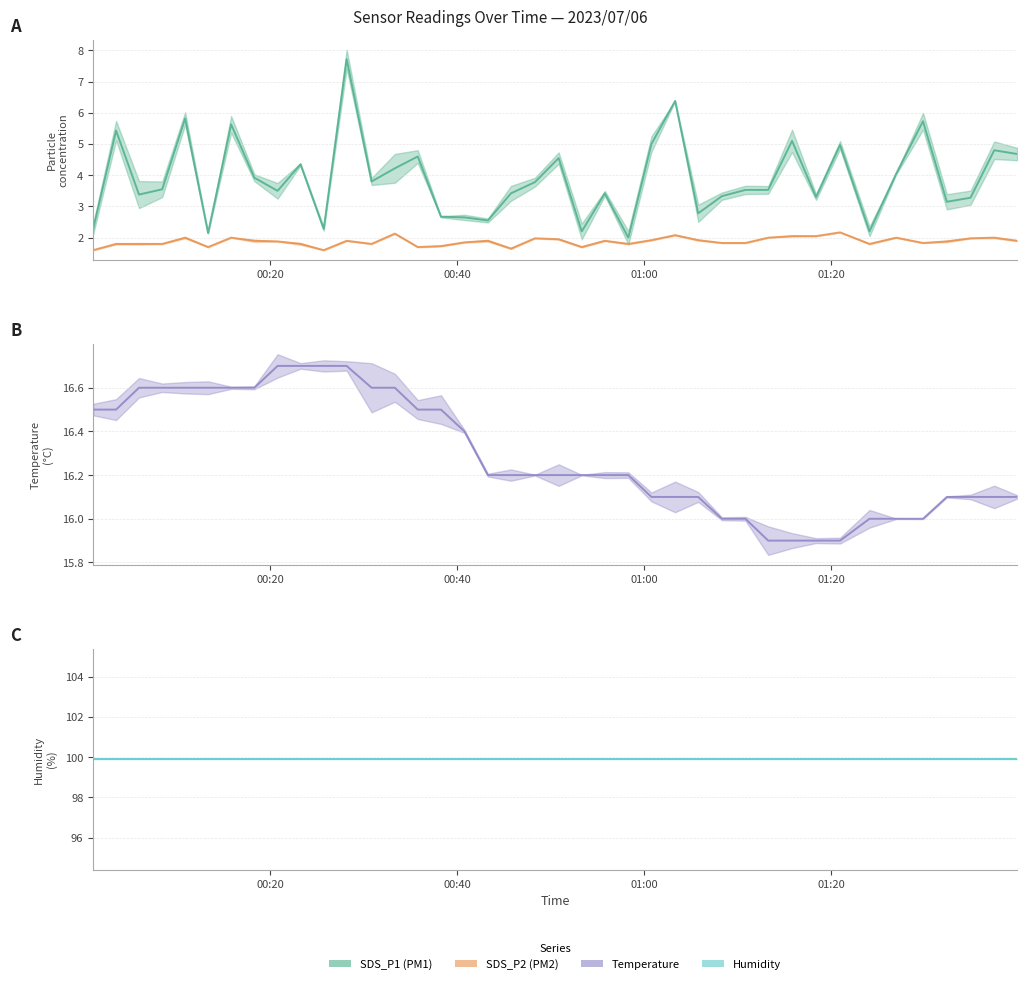

How many values in the Temp line series are below 16?

4